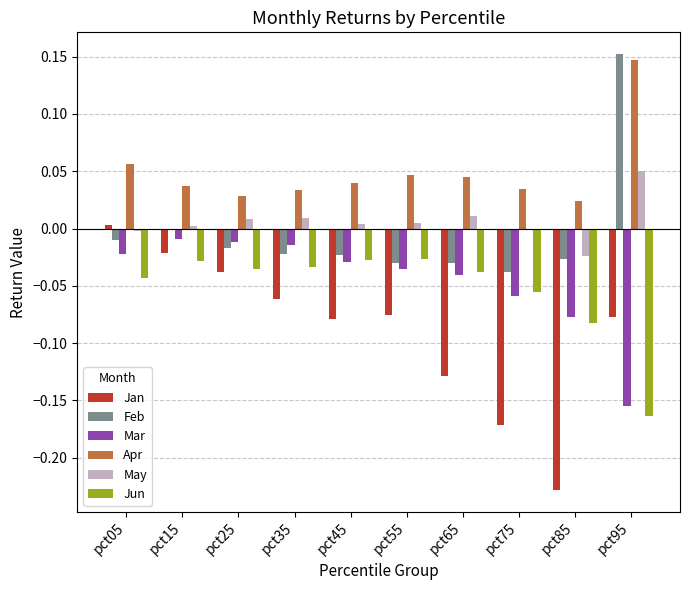

Which category has the highest value in the Apr series?

pct95